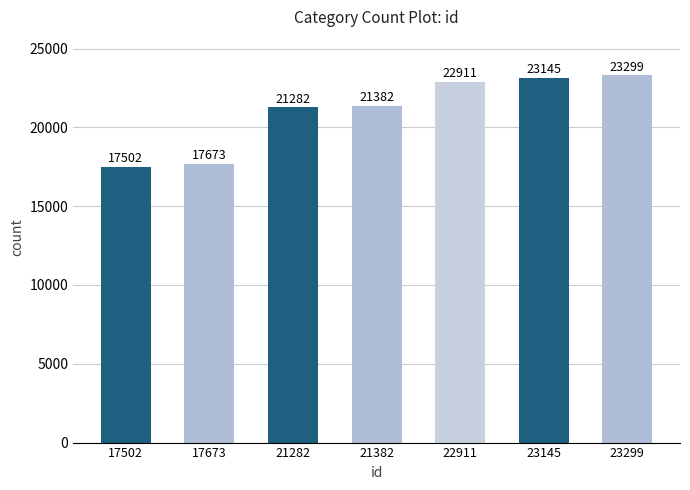

What is the value of the 1st bar from the left?

17502